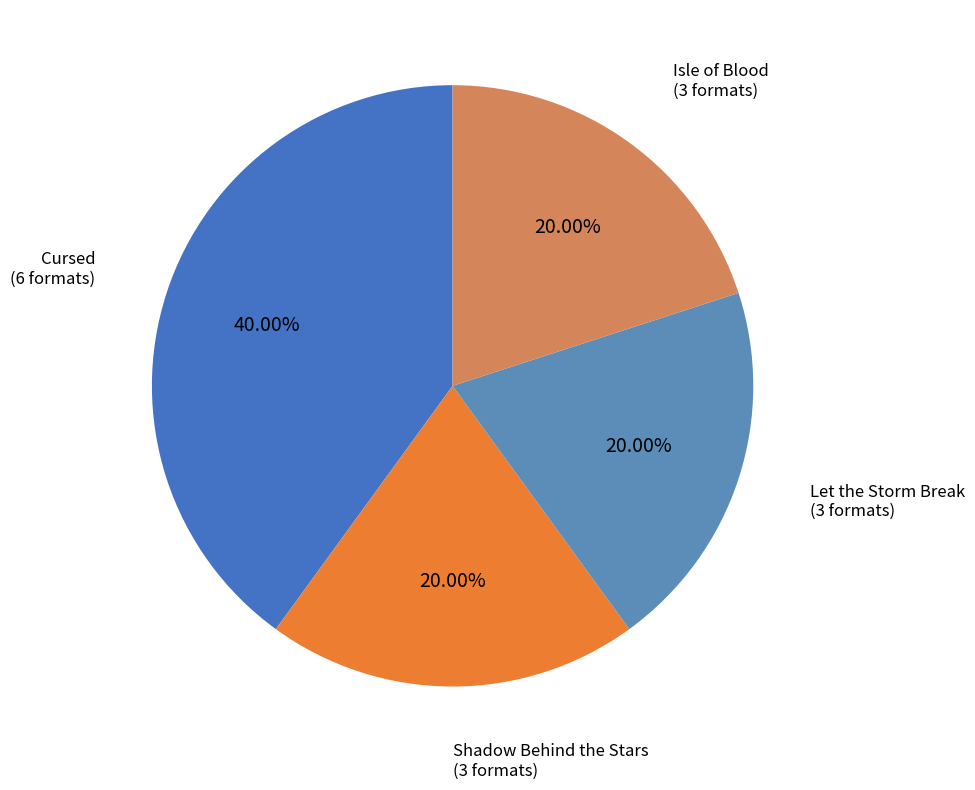

True or false: Cursed accounts for 54% of the total.

False